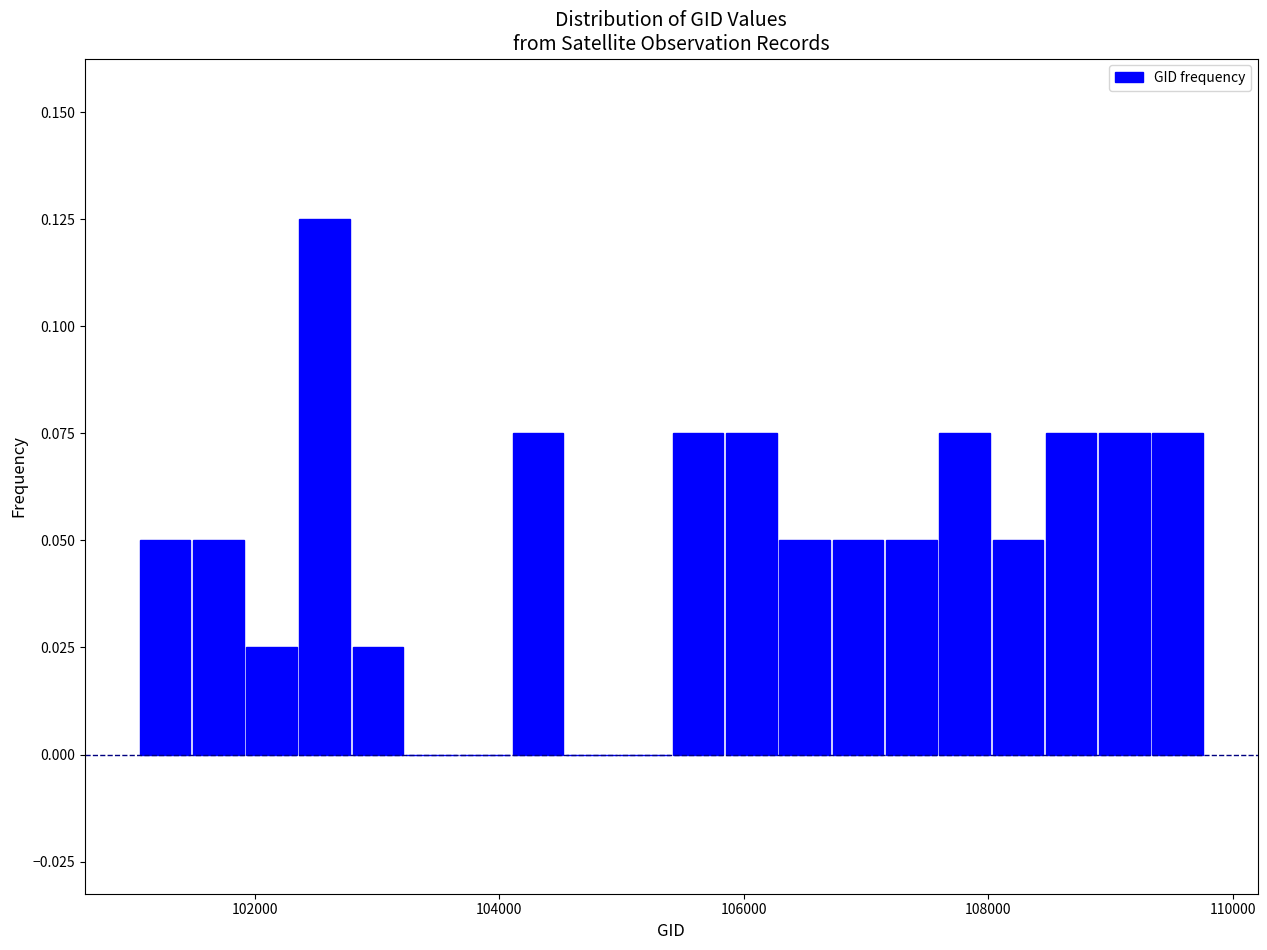

Around what value on the x-axis is the tallest bar? Give the approximate position of its centre, as read against the axis.

102600